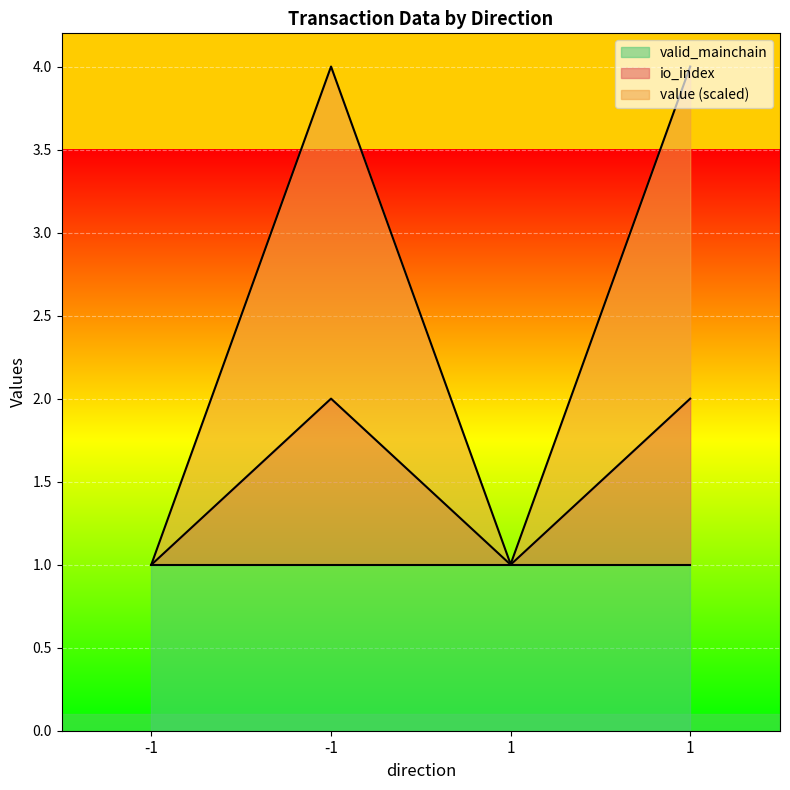

What is the sum of all io_index values?

6.0